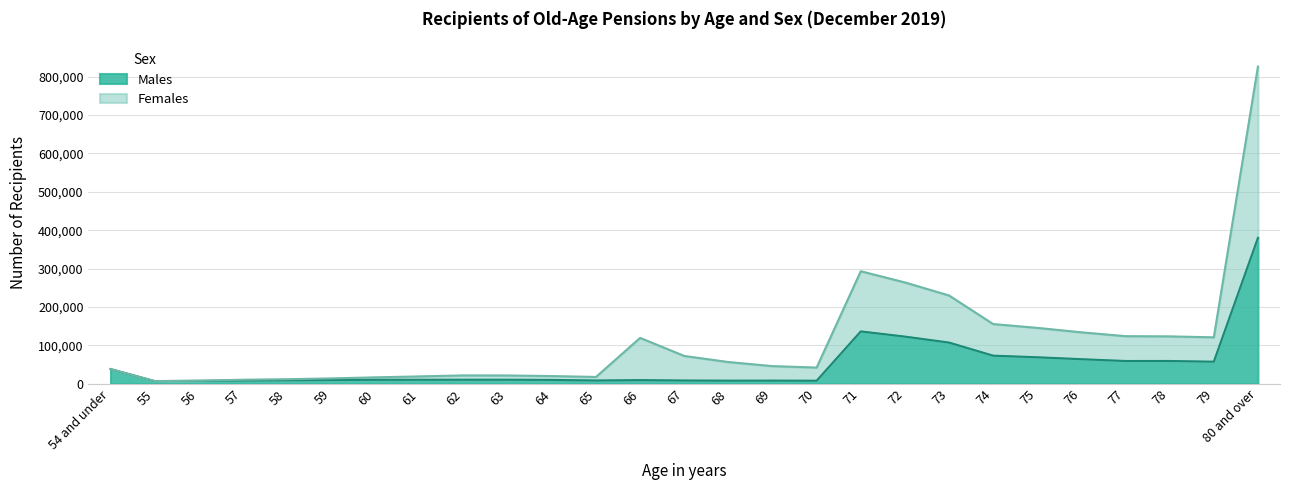

At 59, list the series in order from smallest to largest.

Males, Females